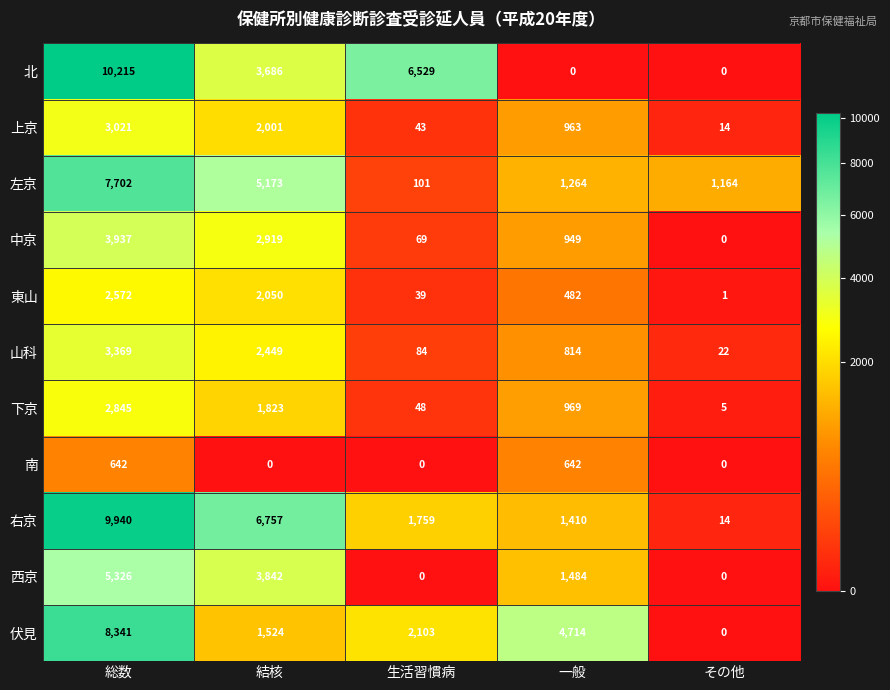

Which series has the largest range (max minus min)?

北